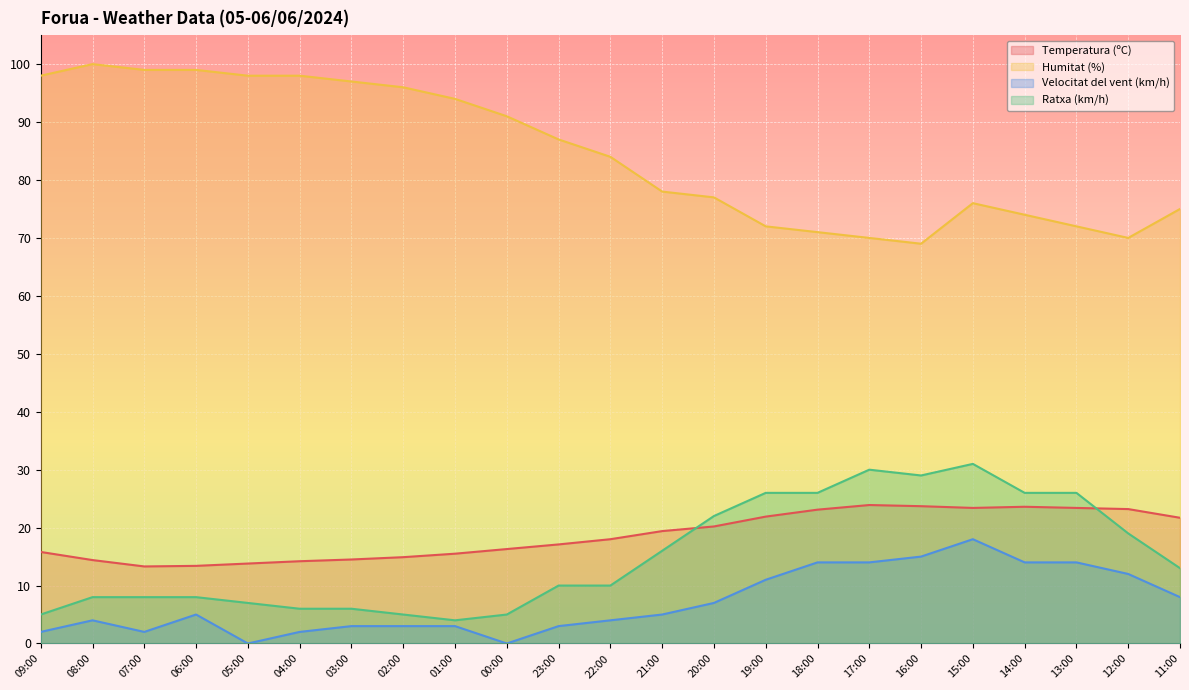

At which category is the sum across all series the highest?

15:00